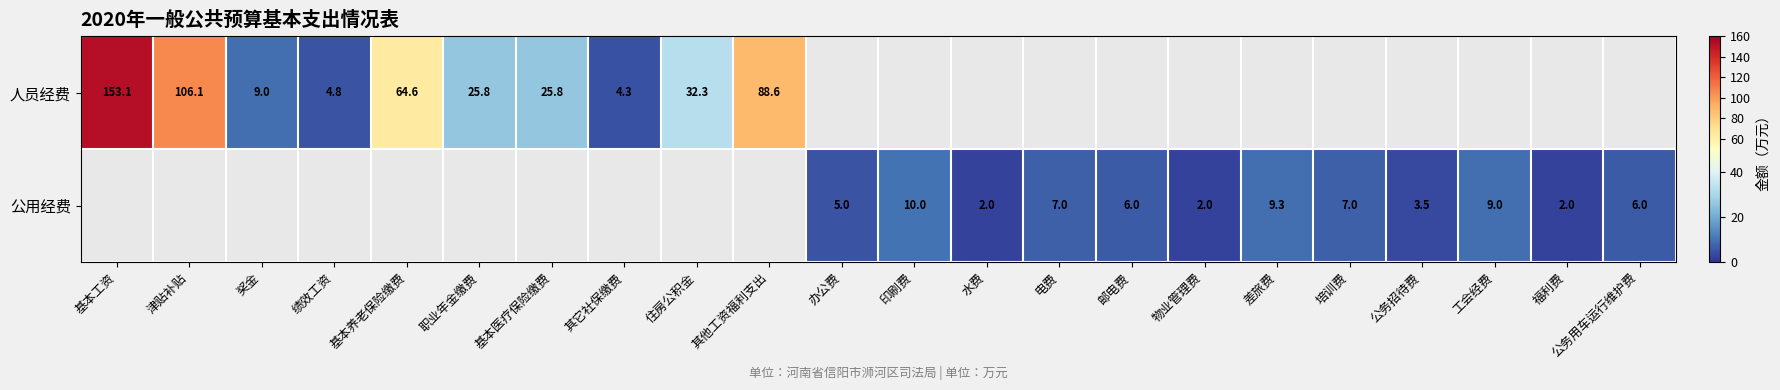

What is the smallest value displayed?

2.0